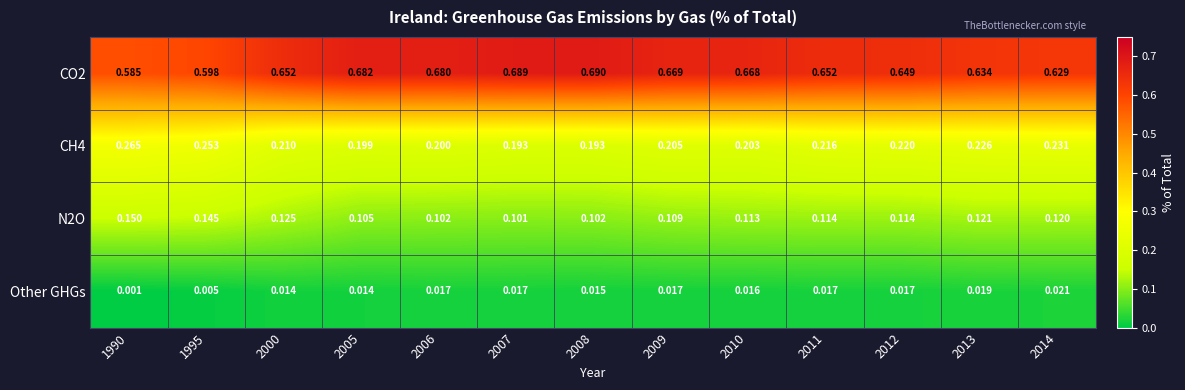

Is the value of Other GHGs at 1995 greater than the value of CO2 at 2013?

No